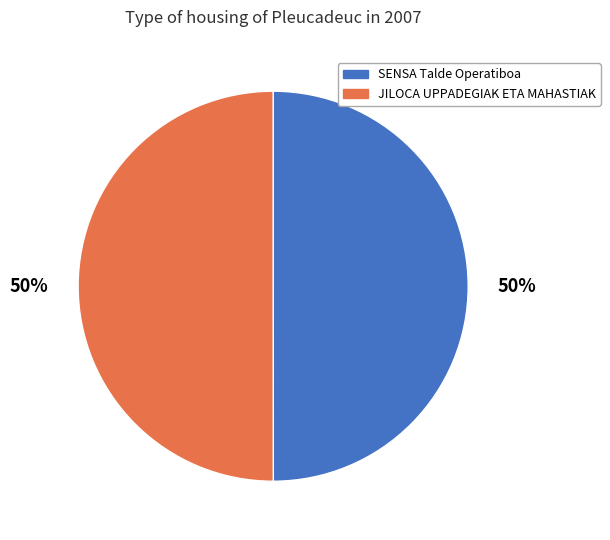

How many slices are in this pie chart?

2